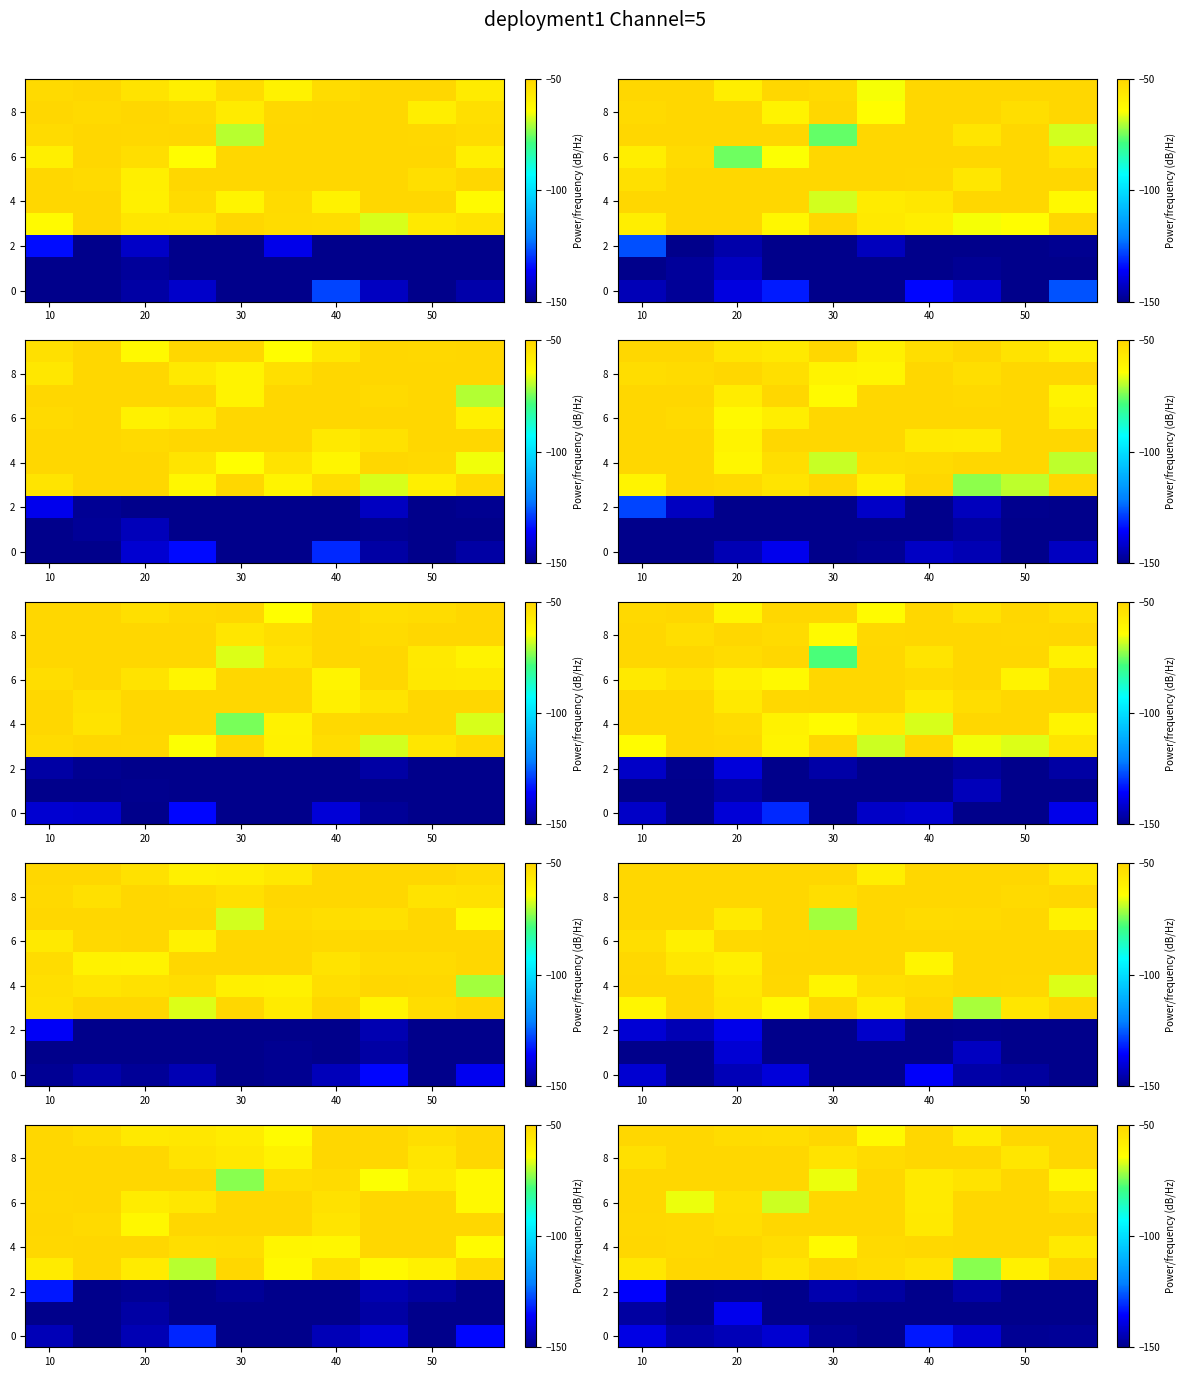

At how many categories does at least one series exceed -58?

10